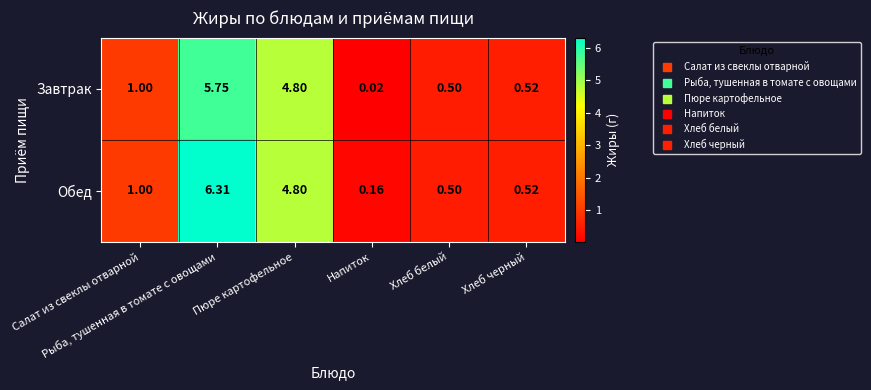

Rank the series by their average value, from lowest to highest.

Завтрак, Обед